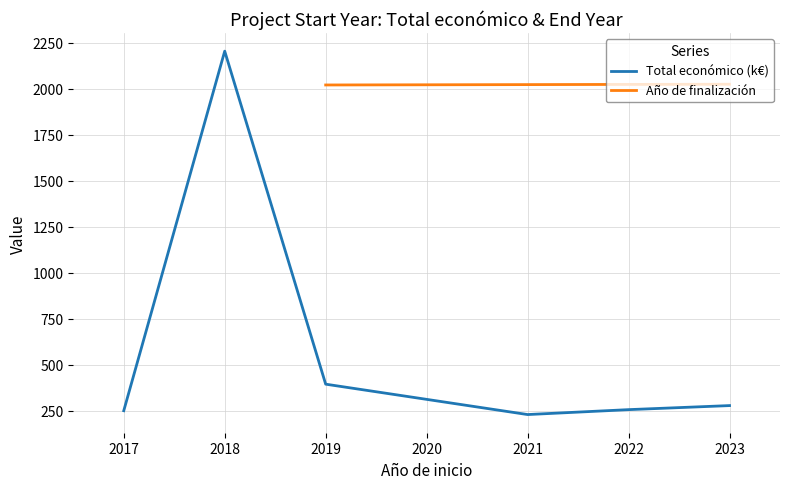

What is the highest value of the Total económico (k€) series?

2205.0